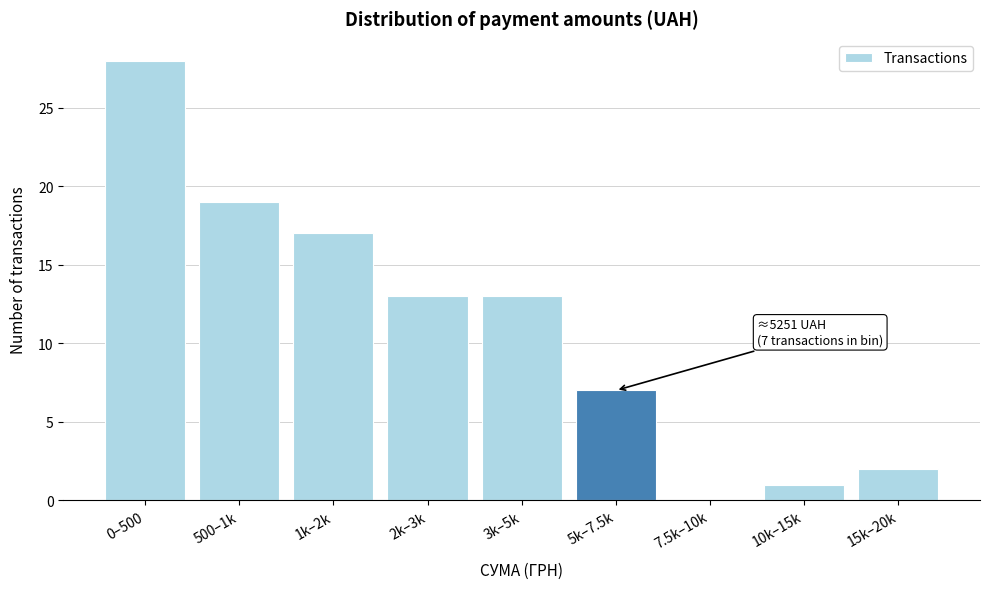

Reading left to right, extract all data points from this chart.

0–500=28	500–1k=19	1k–2k=17	2k–3k=13	3k–5k=13	5k–7.5k=7	7.5k–10k=0	10k–15k=1	15k–20k=2